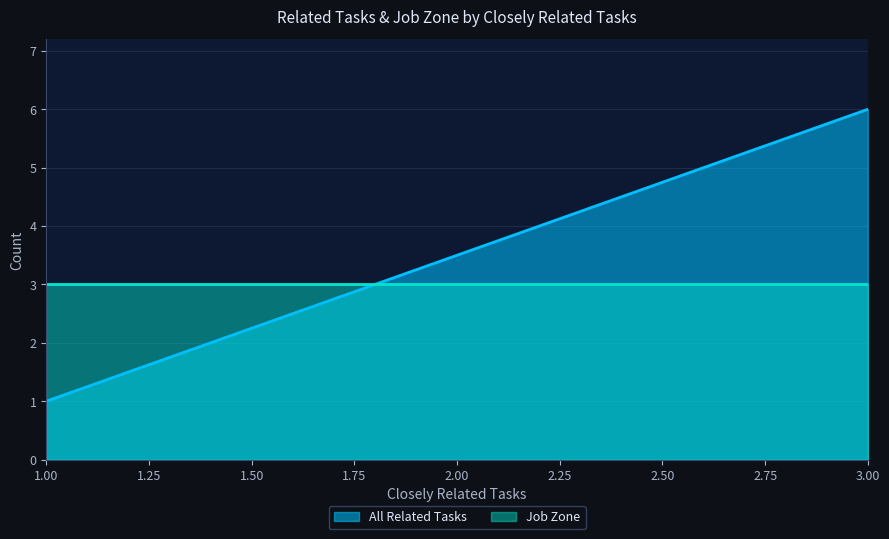

At which category is the sum across all series the highest?

3